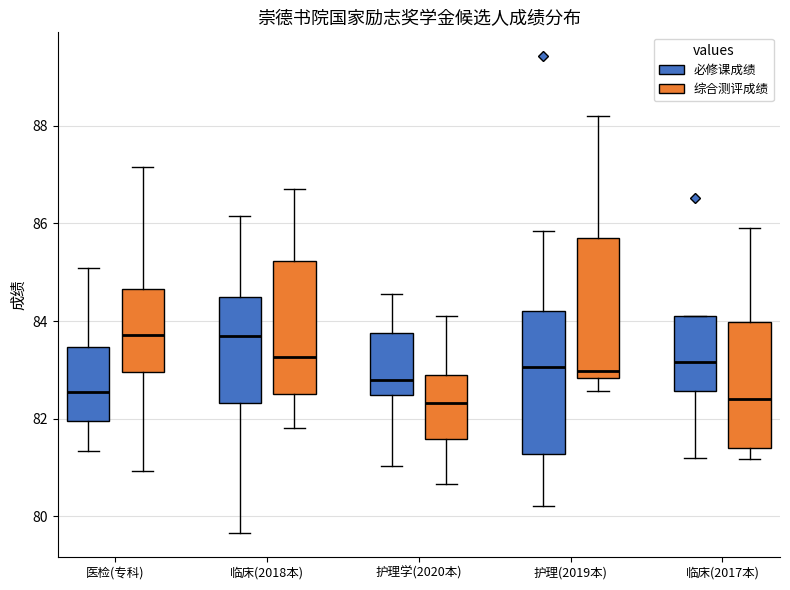

Reading left to right, read every box against the y-axis: the position of its median line, the range the box covers, and the ends of its whiskers. The values are not printed on the chart, so give them approximately, as read against the axis.

医检(专科) (必修课成绩): median 82.6, box 82.0 to 83.4, whiskers 81.4 to 85.0
医检(专科) (综合测评成绩): median 83.8, box 83.0 to 84.6, whiskers 81.0 to 87.2
临床(2018本) (必修课成绩): median 83.6, box 82.4 to 84.4, whiskers 79.6 to 86.2
临床(2018本) (综合测评成绩): median 83.2, box 82.6 to 85.2, whiskers 81.8 to 86.8
护理学(2020本) (必修课成绩): median 82.8, box 82.4 to 83.8, whiskers 81.0 to 84.6
护理学(2020本) (综合测评成绩): median 82.4, box 81.6 to 82.8, whiskers 80.6 to 84.0
护理(2019本) (必修课成绩): median 83.0, box 81.2 to 84.2, whiskers 80.2 to 85.8
护理(2019本) (综合测评成绩): median 83.0, box 82.8 to 85.8, whiskers 82.6 to 88.2
临床(2017本) (必修课成绩): median 83.2, box 82.6 to 84.0, whiskers 81.2 to 84.0
临床(2017本) (综合测评成绩): median 82.4, box 81.4 to 84.0, whiskers 81.2 to 86.0